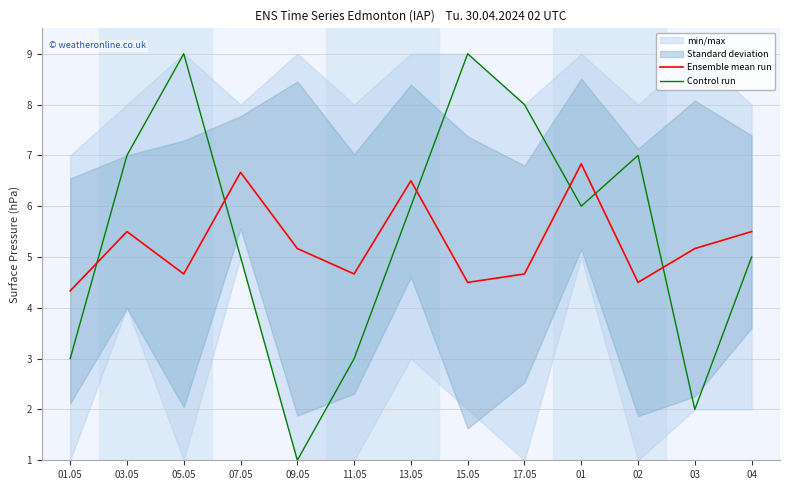

Which series has the largest total across all categories?

Control run